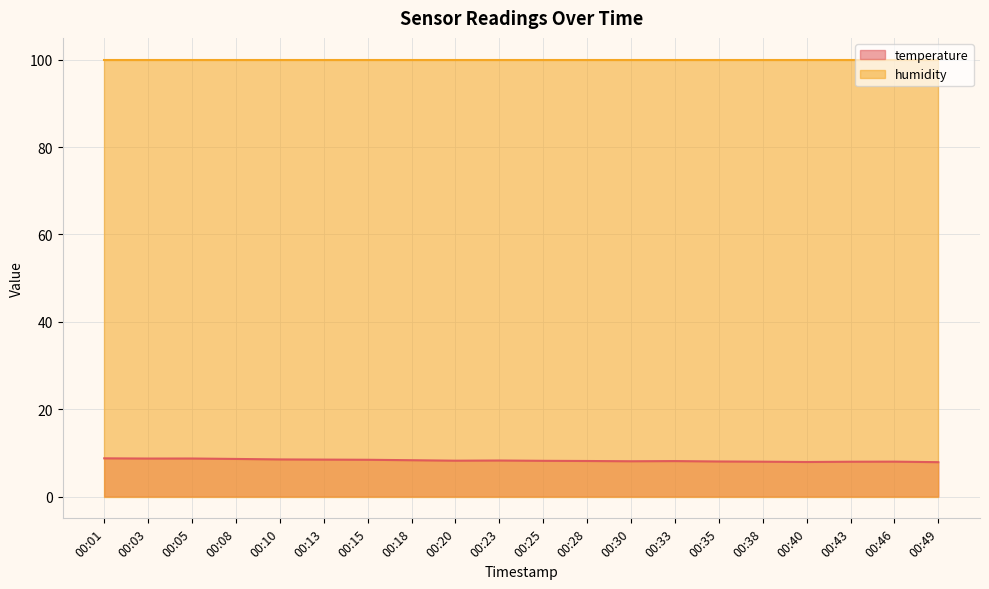

What is the total value across all series at 00:49?

107.9